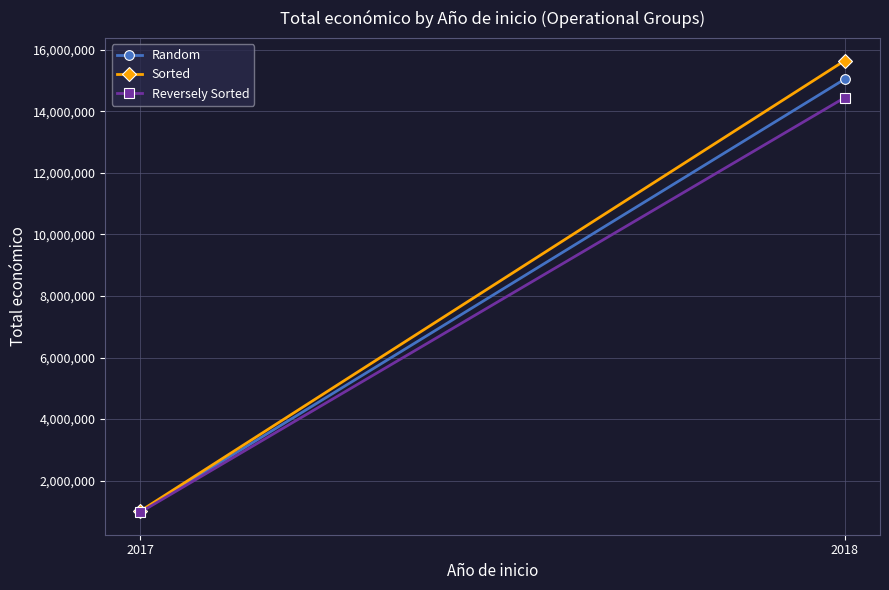

Where does the Reversely Sorted series first go above 14443374?

2018